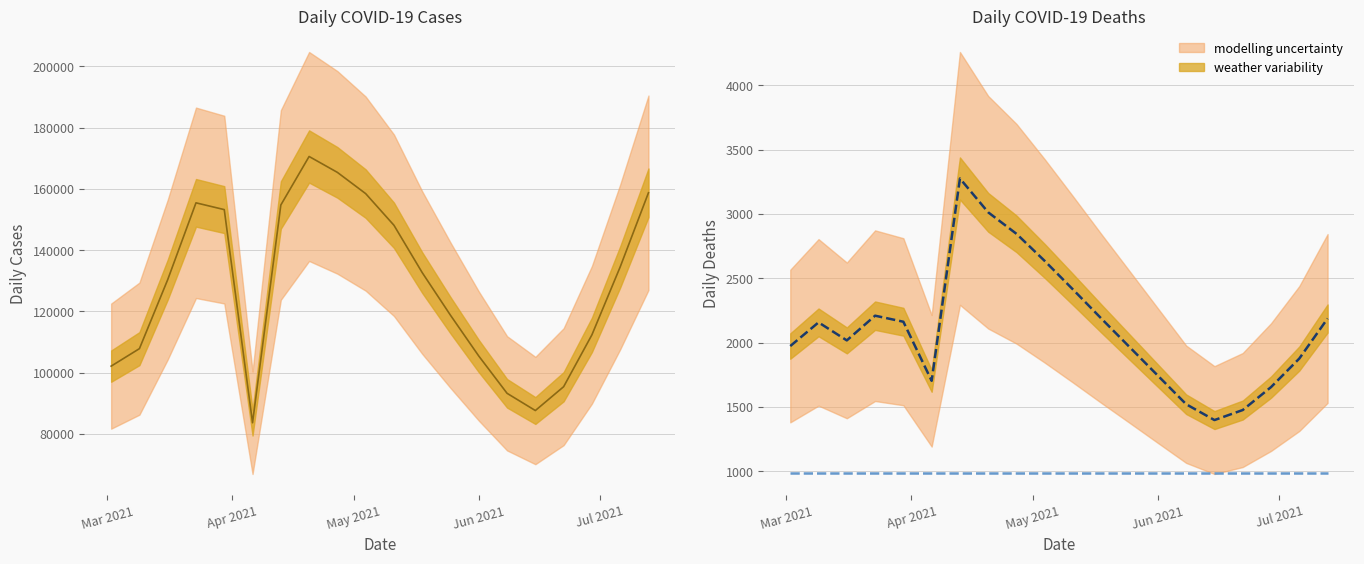

How many lines are shown in the chart?

3